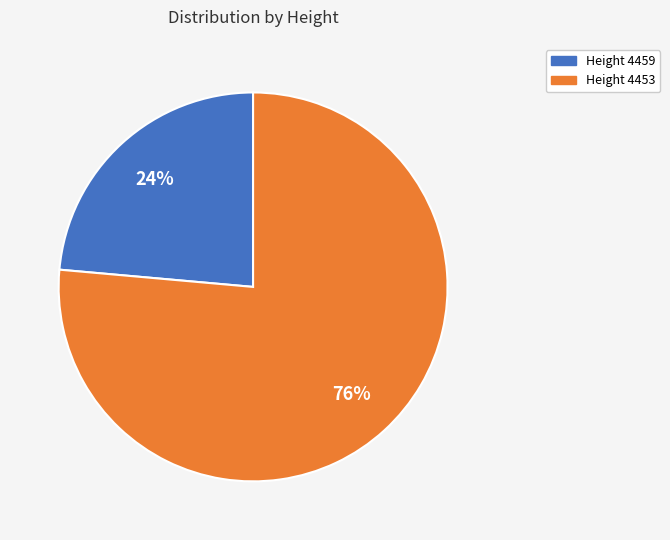

Does any single category account for the majority?

Yes